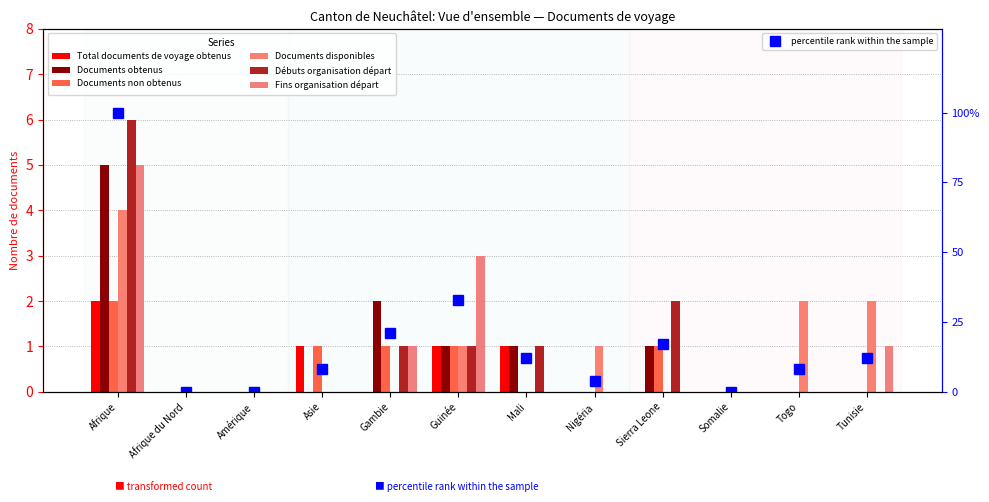

What is the maximum value for Documents disponibles?

4